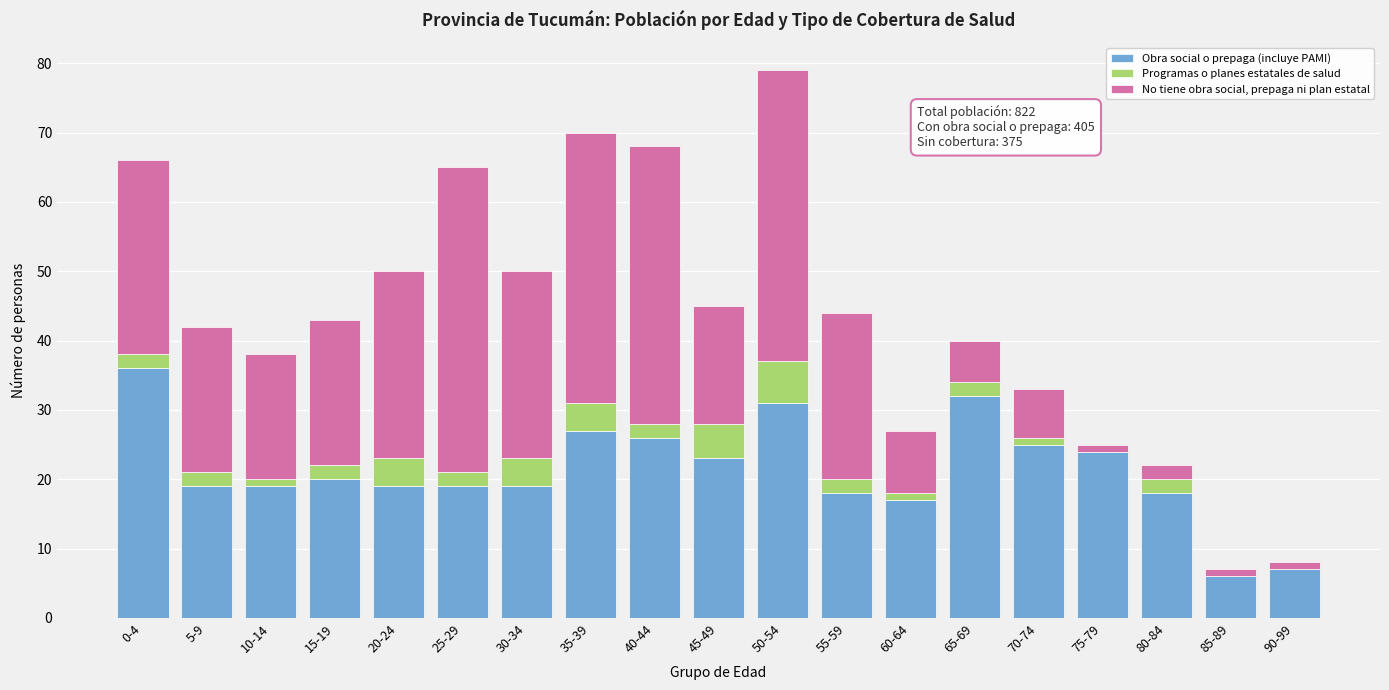

At which category is the sum across all series the highest?

50-54